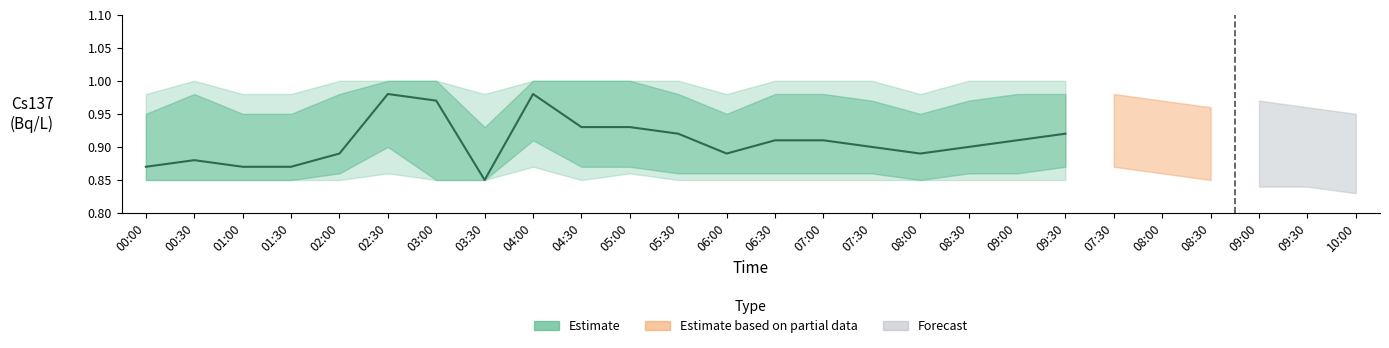

List the labels in order of value, largest first.

02:30, 04:00, 03:00, 04:30, 05:00, 05:30, 09:30, 06:30, 07:00, 09:00, 07:30, 08:30, 02:00, 06:00, 08:00, 00:30, 00:00, 01:00, 01:30, 03:30